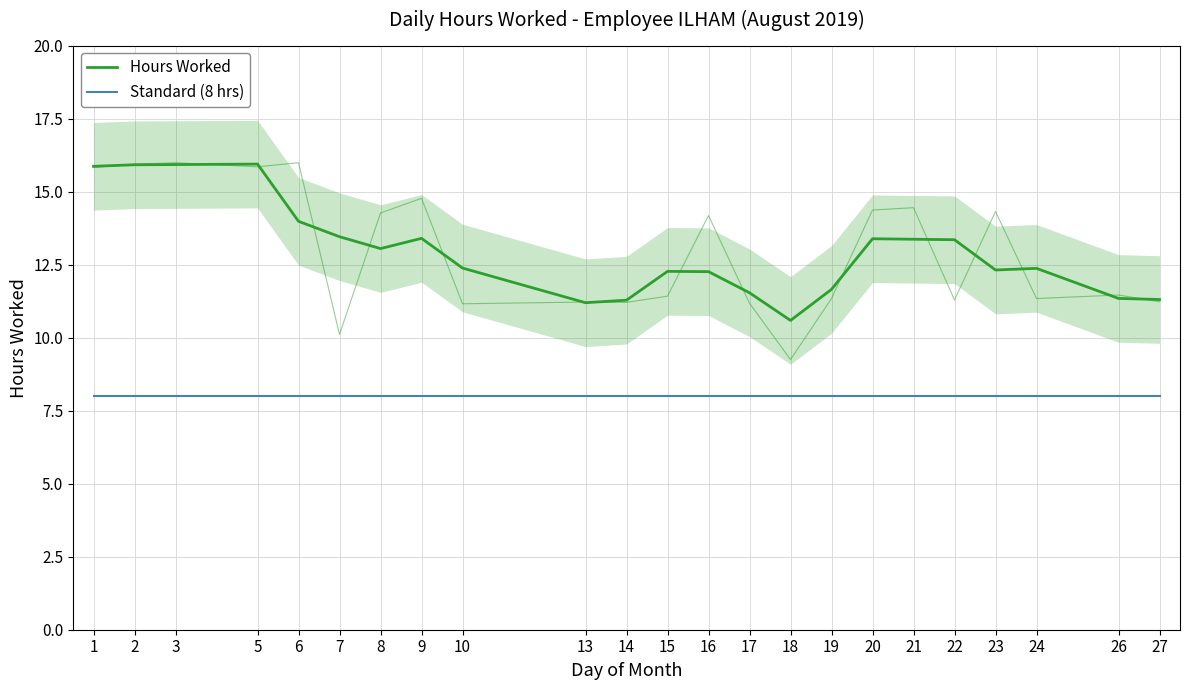

True or false: Hours Worked and Standard (8 hrs) intersect in this chart.

False